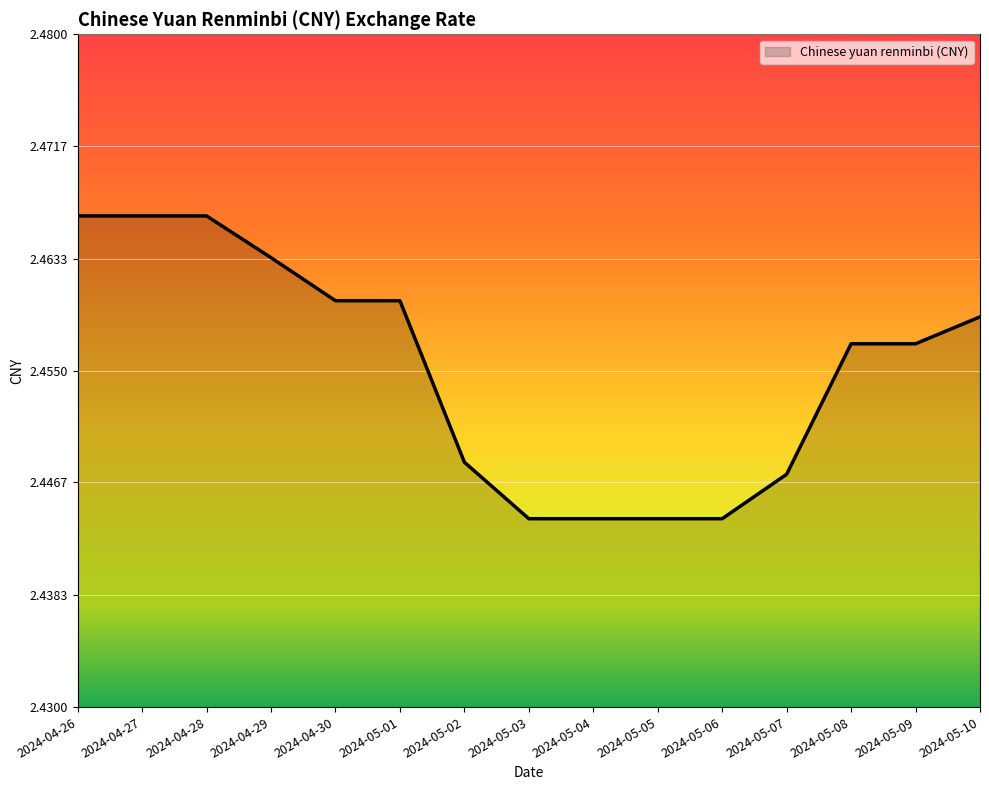

How many values are between 2 and 3?

15